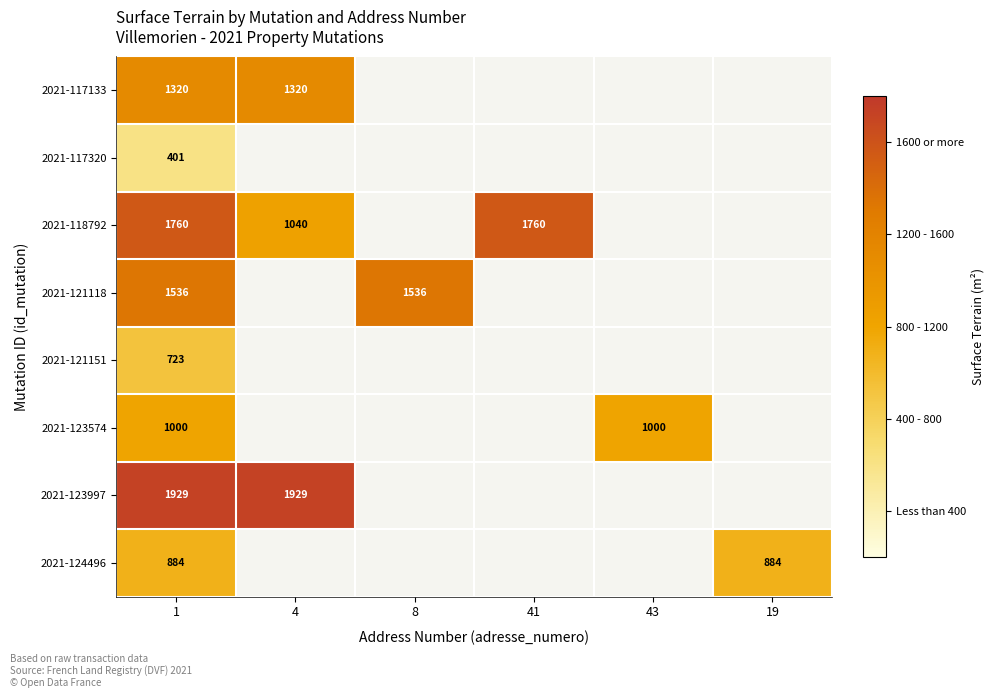

At 1, list the series in order from smallest to largest.

2021-117320, 2021-121151, 2021-124496, 2021-123574, 2021-117133, 2021-121118, 2021-118792, 2021-123997